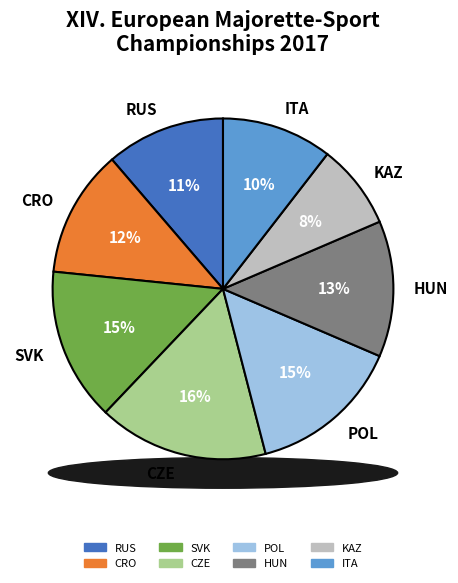

Approximately how many times larger is the value at ITA compared to HUN?

0.8